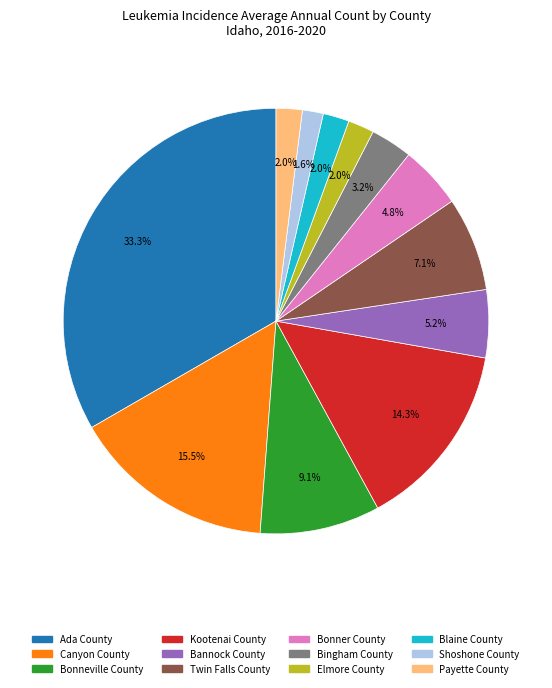

Between Bonner County and Ada County, which is larger?

Ada County